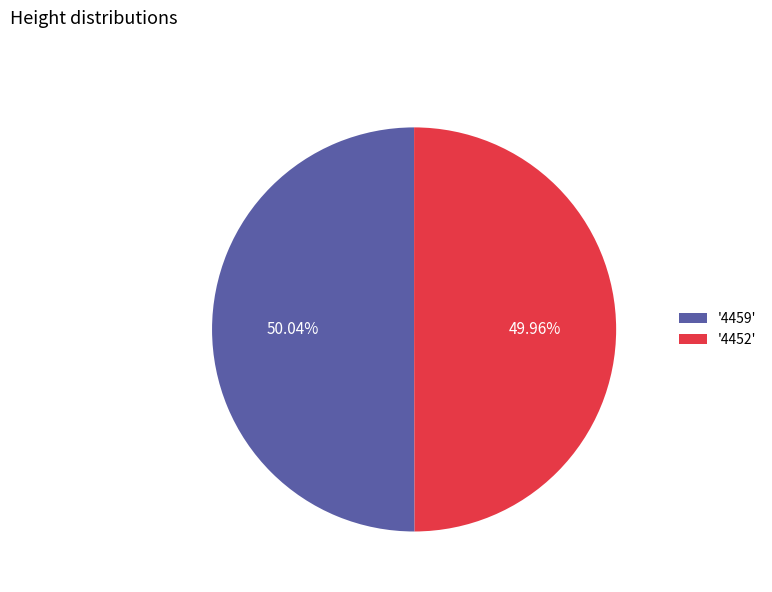

How many slices are in this pie chart?

2